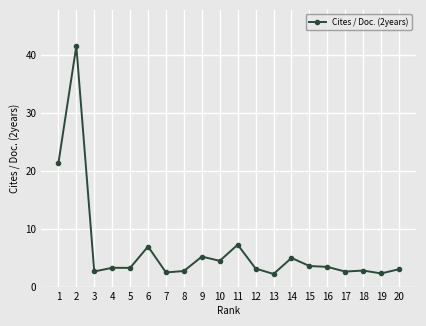

The value at 17 is 2.6. True or false?

True